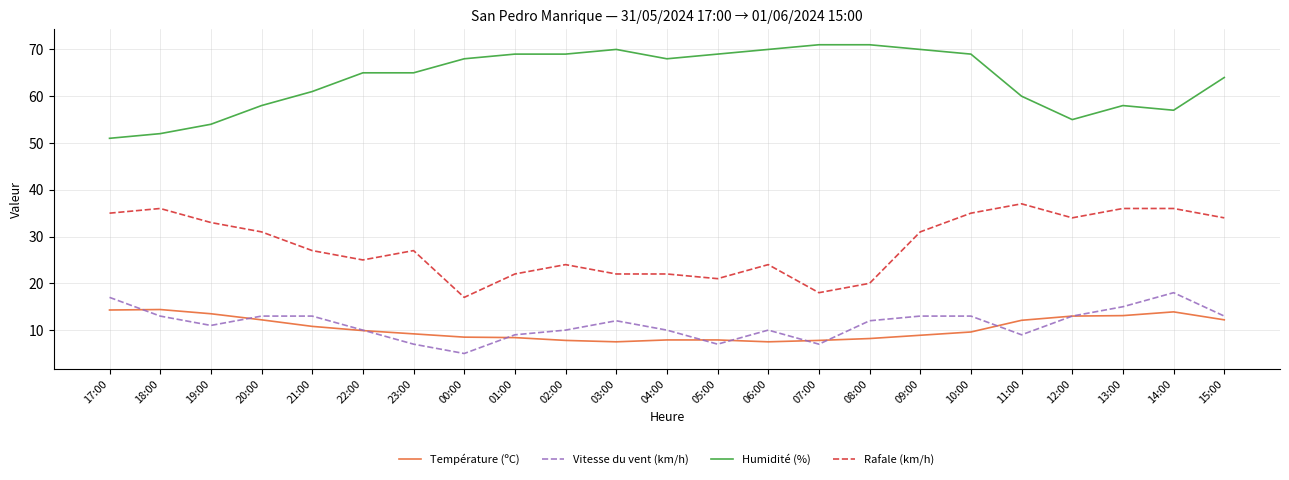

The Humidité (%) series shows 65.0 at 23:00. True or false?

True